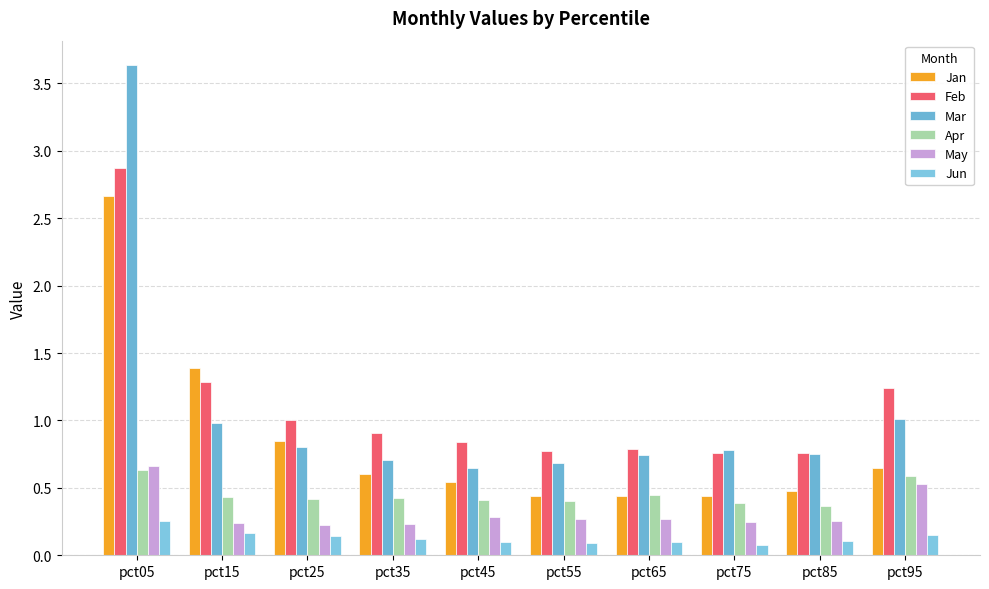

At which category is the sum across all series the highest?

pct05